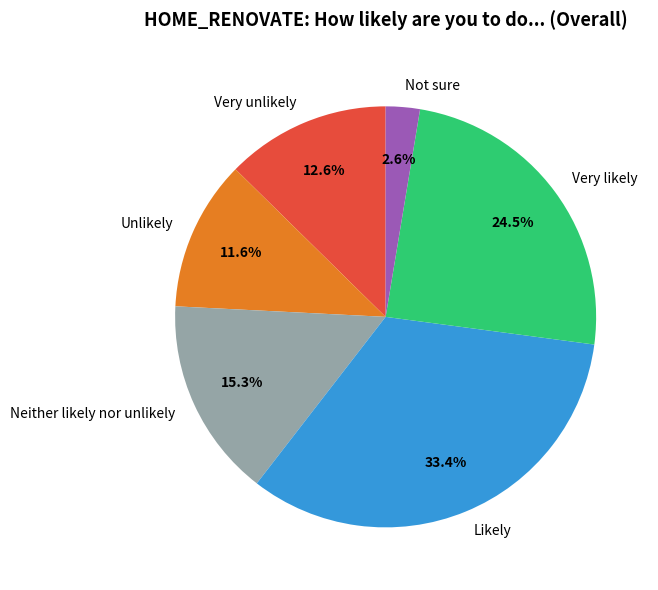

What is the largest slice in the pie chart?

Likely